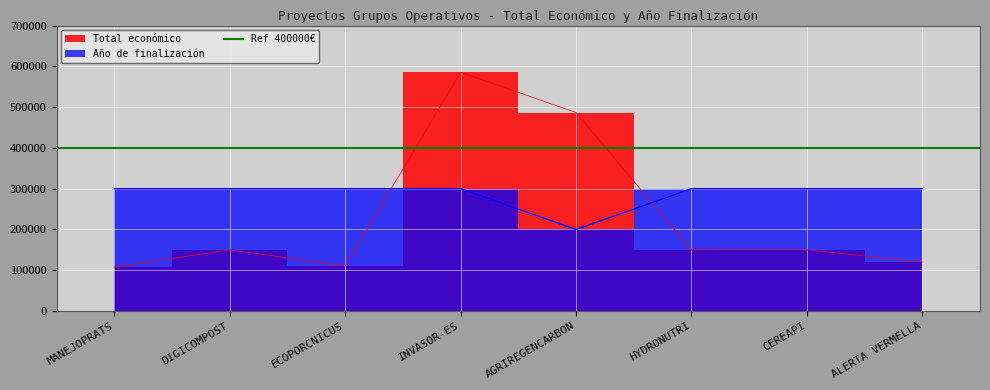

True or false: Año de finalización and Total económico cross at least once.

True